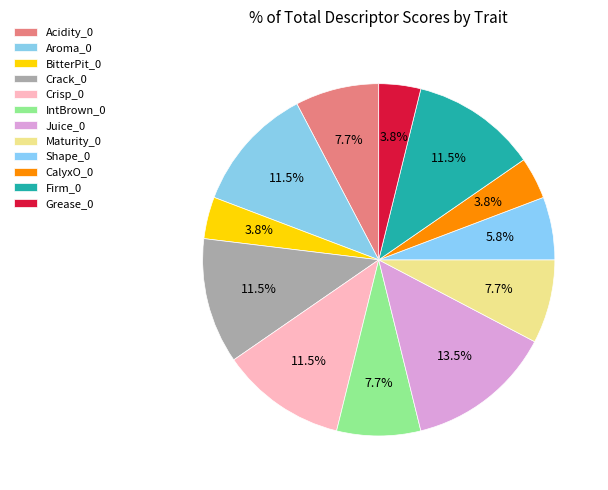

How many slices are in this pie chart?

12